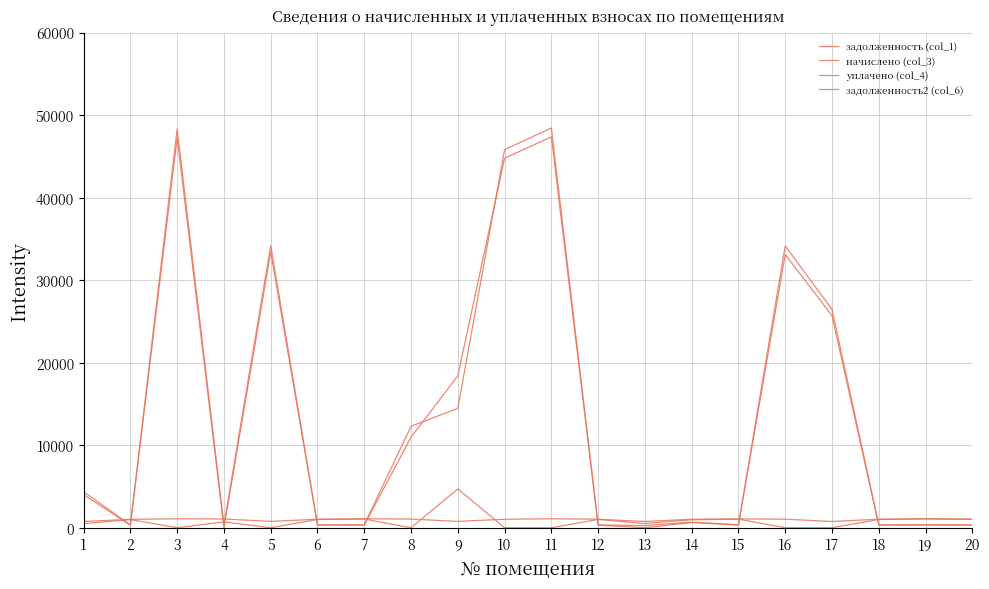

How many lines are shown in the chart?

4